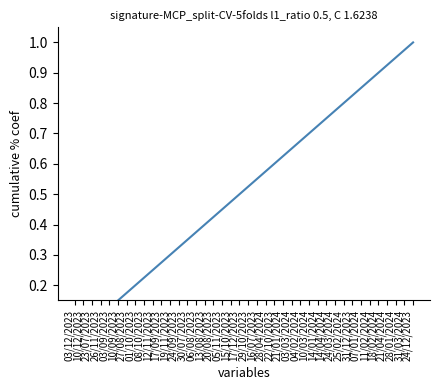

Between 28/04/2024 and 20/08/2023, which is larger?

28/04/2024